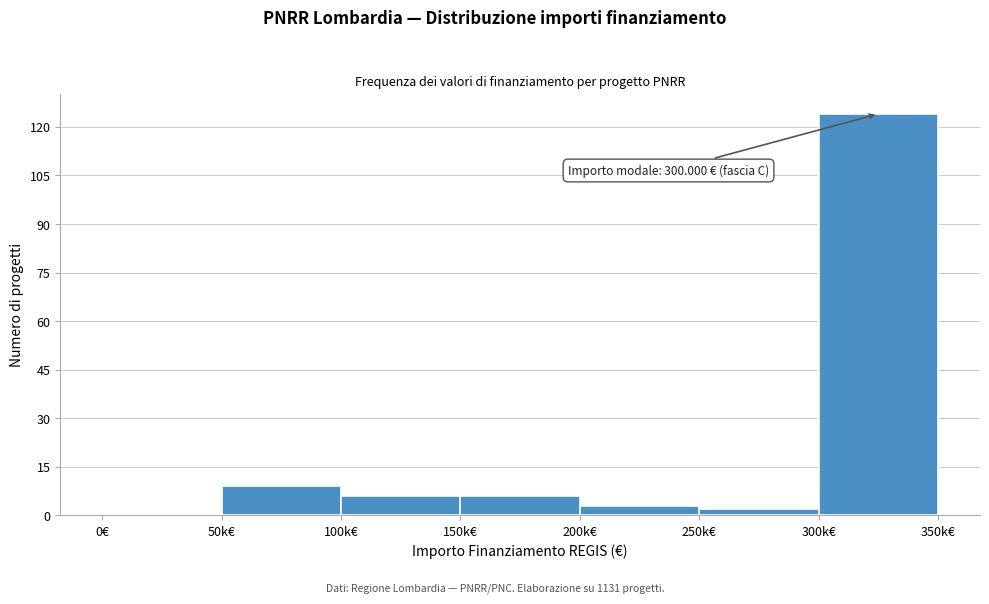

Reading left to right, list all the values displayed in this chart.

0€=0	50k€=9	100k€=6	150k€=6	200k€=3	250k€=2	300k€=124